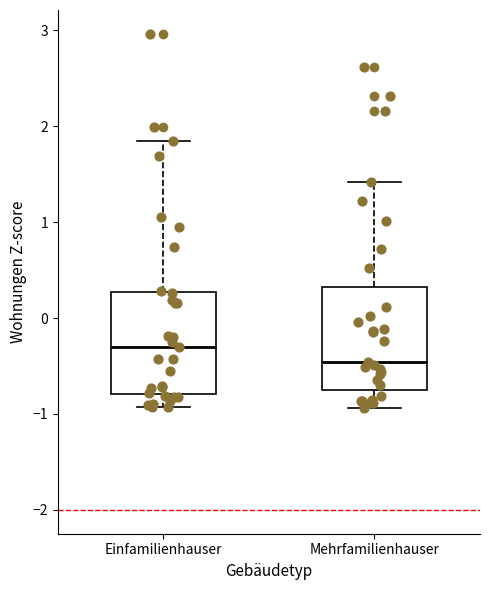

Reading left to right, transcribe this box plot: for each box, give where its median line is, the range the box spans, and where its two whiskers end, as read against the y-axis. The values are not printed on the chart, so give them approximately, as read against the axis.

Einfamilienhauser: median -0.3, box -0.8 to 0.3, whiskers -0.9 to 1.9
Mehrfamilienhauser: median -0.5, box -0.8 to 0.3, whiskers -0.9 to 1.4